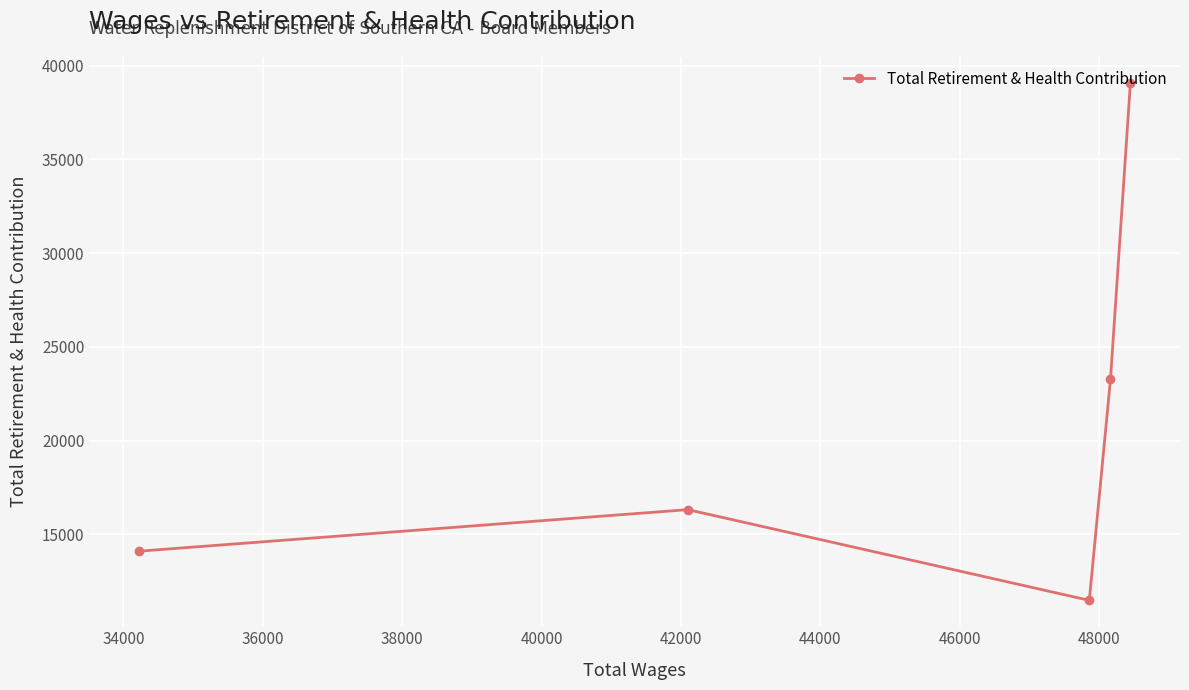

What is the value of the 3rd point from the left?

11471